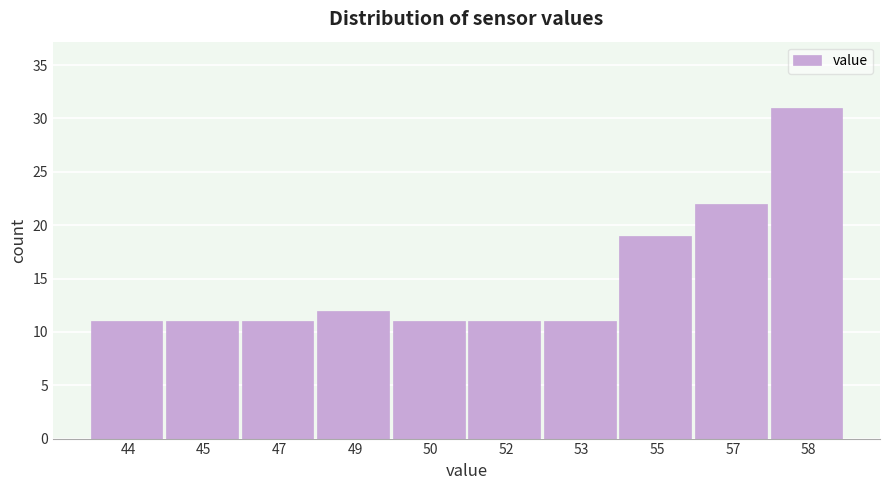

Reading right to left, transcribe all the data shown in this chart.

58=31	57=22	55=19	53=11	52=11	50=11	49=12	47=11	45=11	44=11